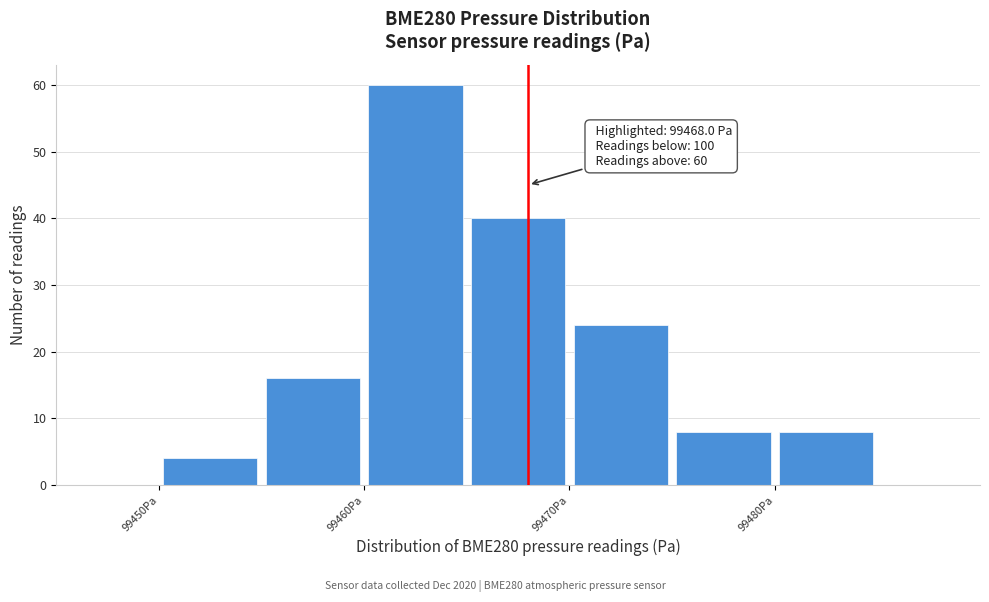

Over which range of the x-axis is the bar tallest?

99460 to 99465